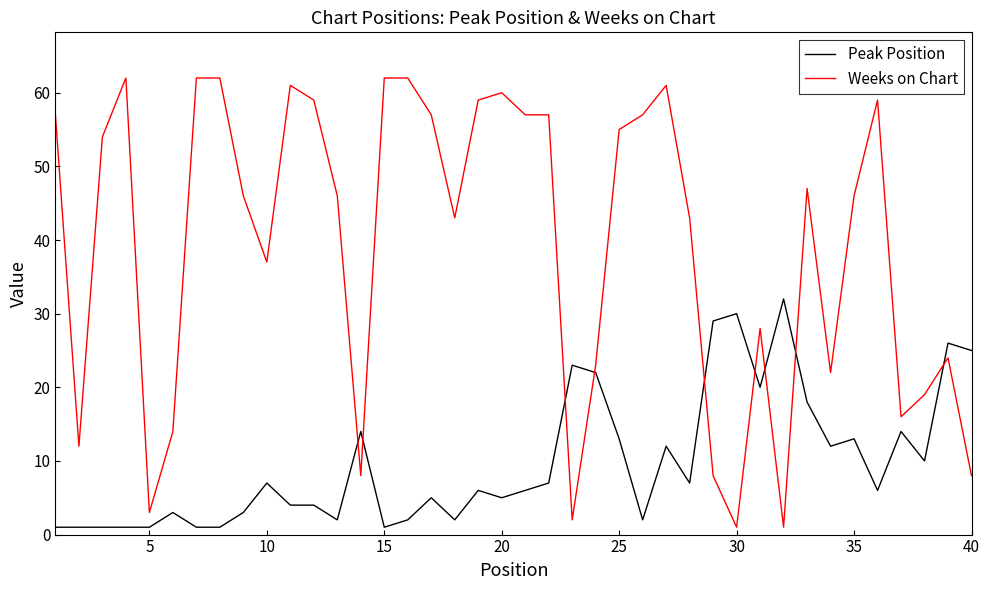

Rank the series by their maximum value, from lowest to highest.

Peak Position, Weeks on Chart